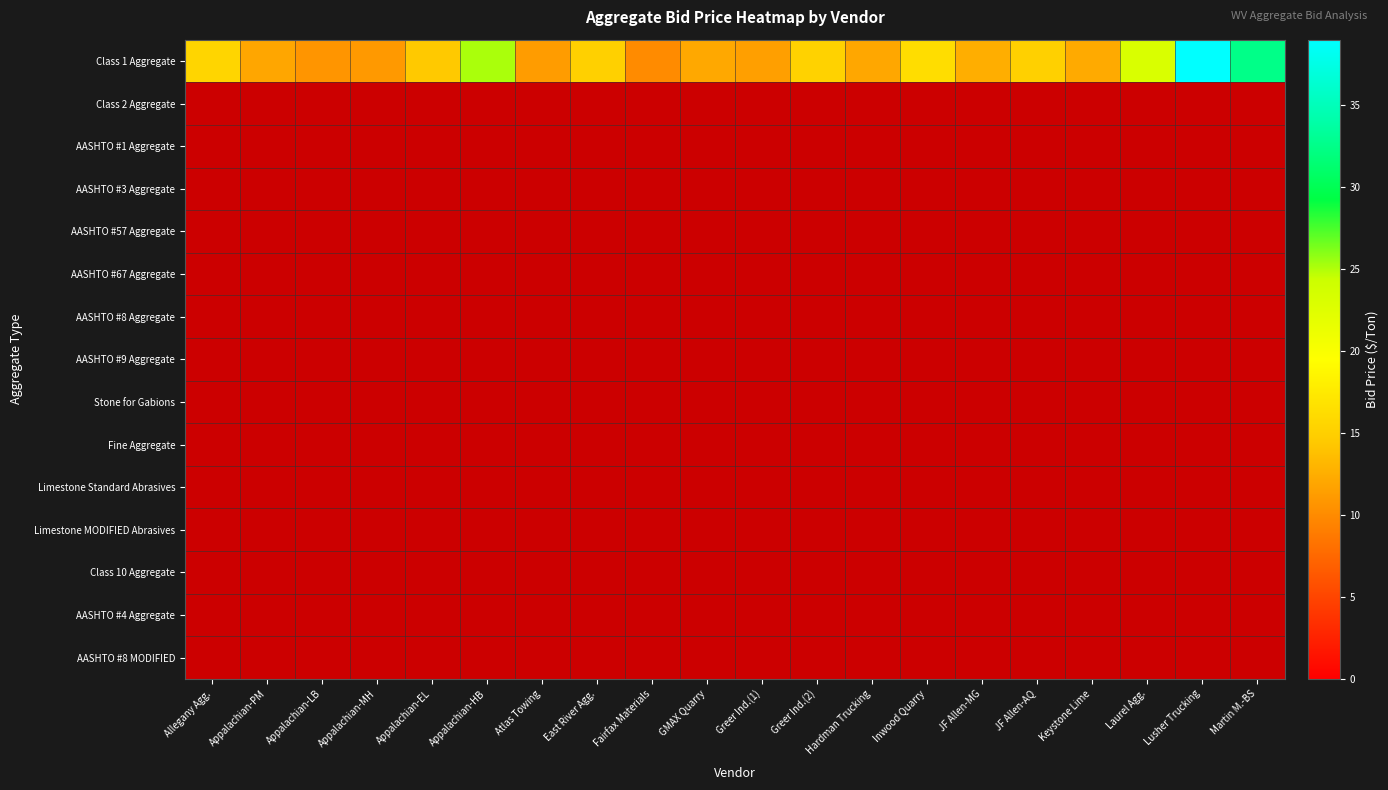

List the labels in order of Class 2 Aggregate value, largest first.

Allegany Agg., Appalachian-PM, Appalachian-LB, Appalachian-MH, Appalachian-EL, Appalachian-HB, Atlas Towing, East River Agg., Fairfax Materials, GMAX Quarry, Greer Ind.(1), Greer Ind.(2), Hardman Trucking, Inwood Quarry, JF Allen-MG, JF Allen-AQ, Keystone Lime, Laurel Agg., Lusher Trucking, Martin M.-BS